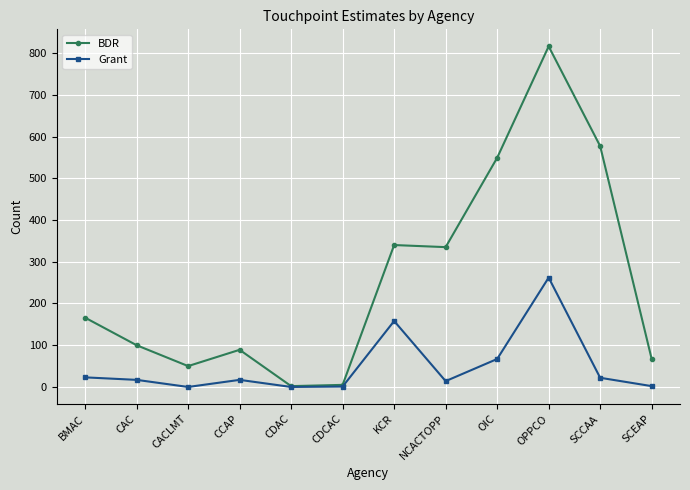

Rank the series by their maximum value, from highest to lowest.

BDR, Grant